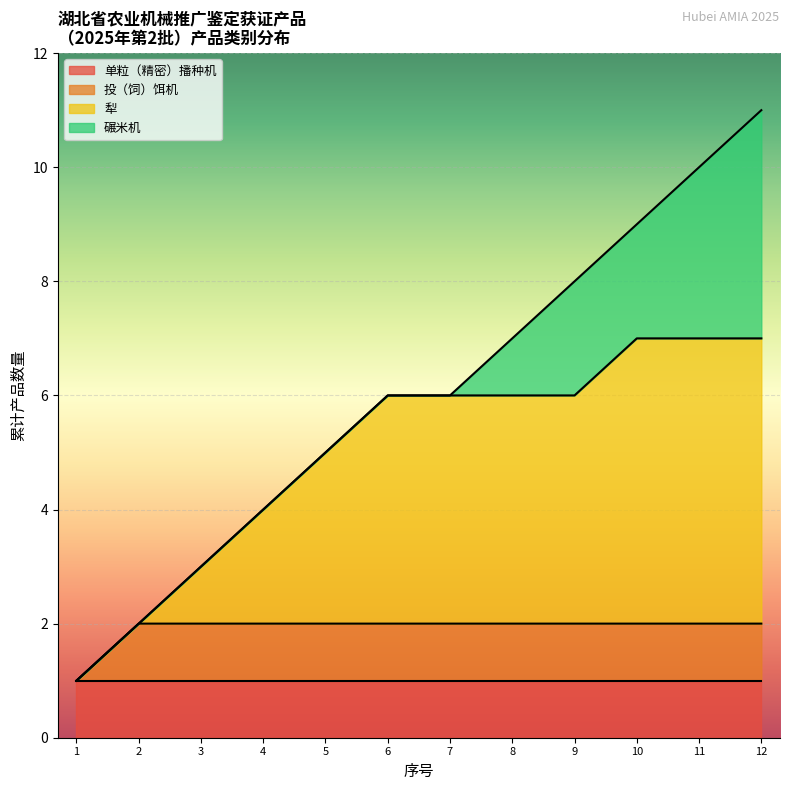

How many categories are shown in the chart?

12